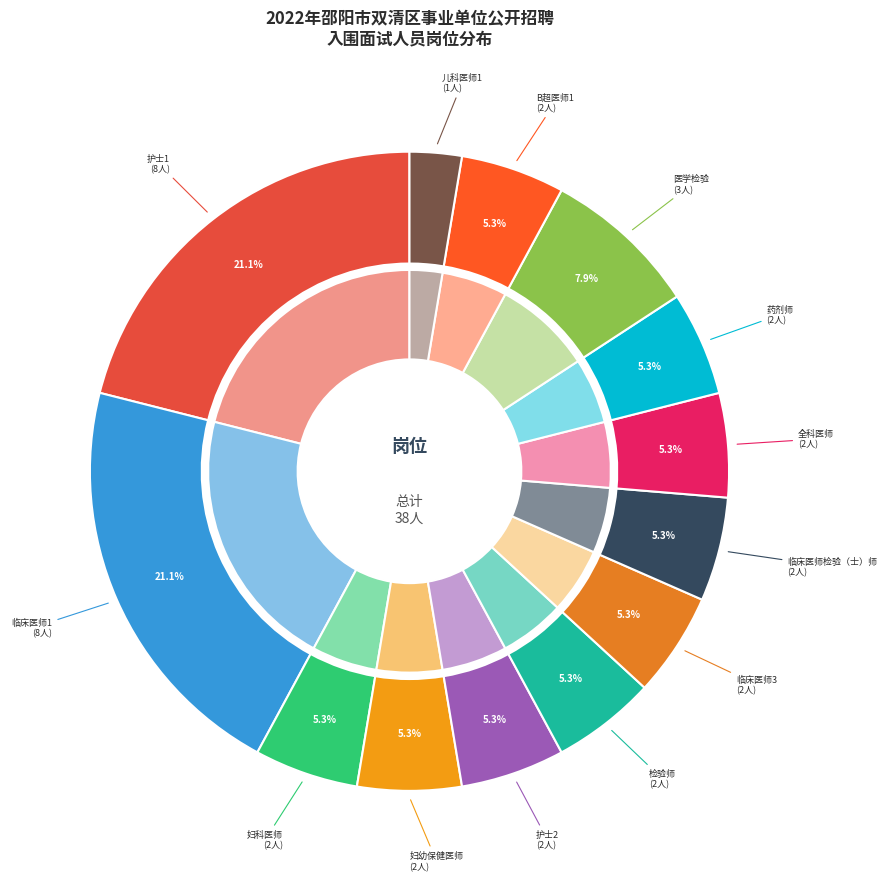

Is it true that 临床医师1 is 21% of the pie?

True